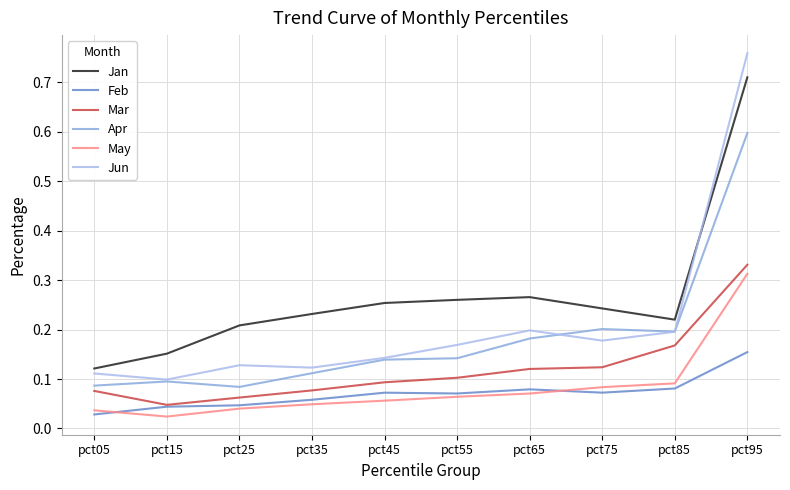

True or false: Jun and Mar intersect in this chart.

False